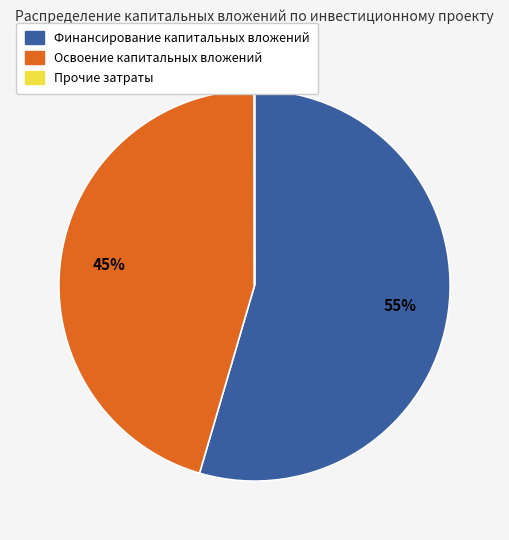

To the nearest percent, what is the average slice percentage?

33%